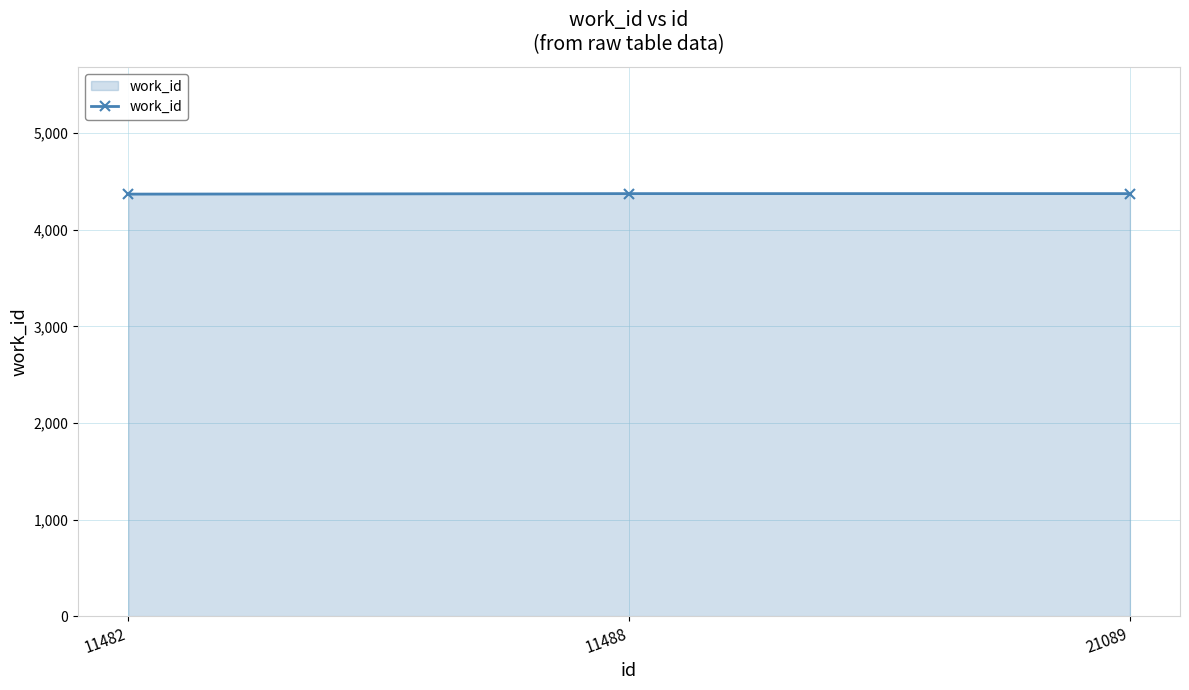

How many distinct data groups are displayed?

1